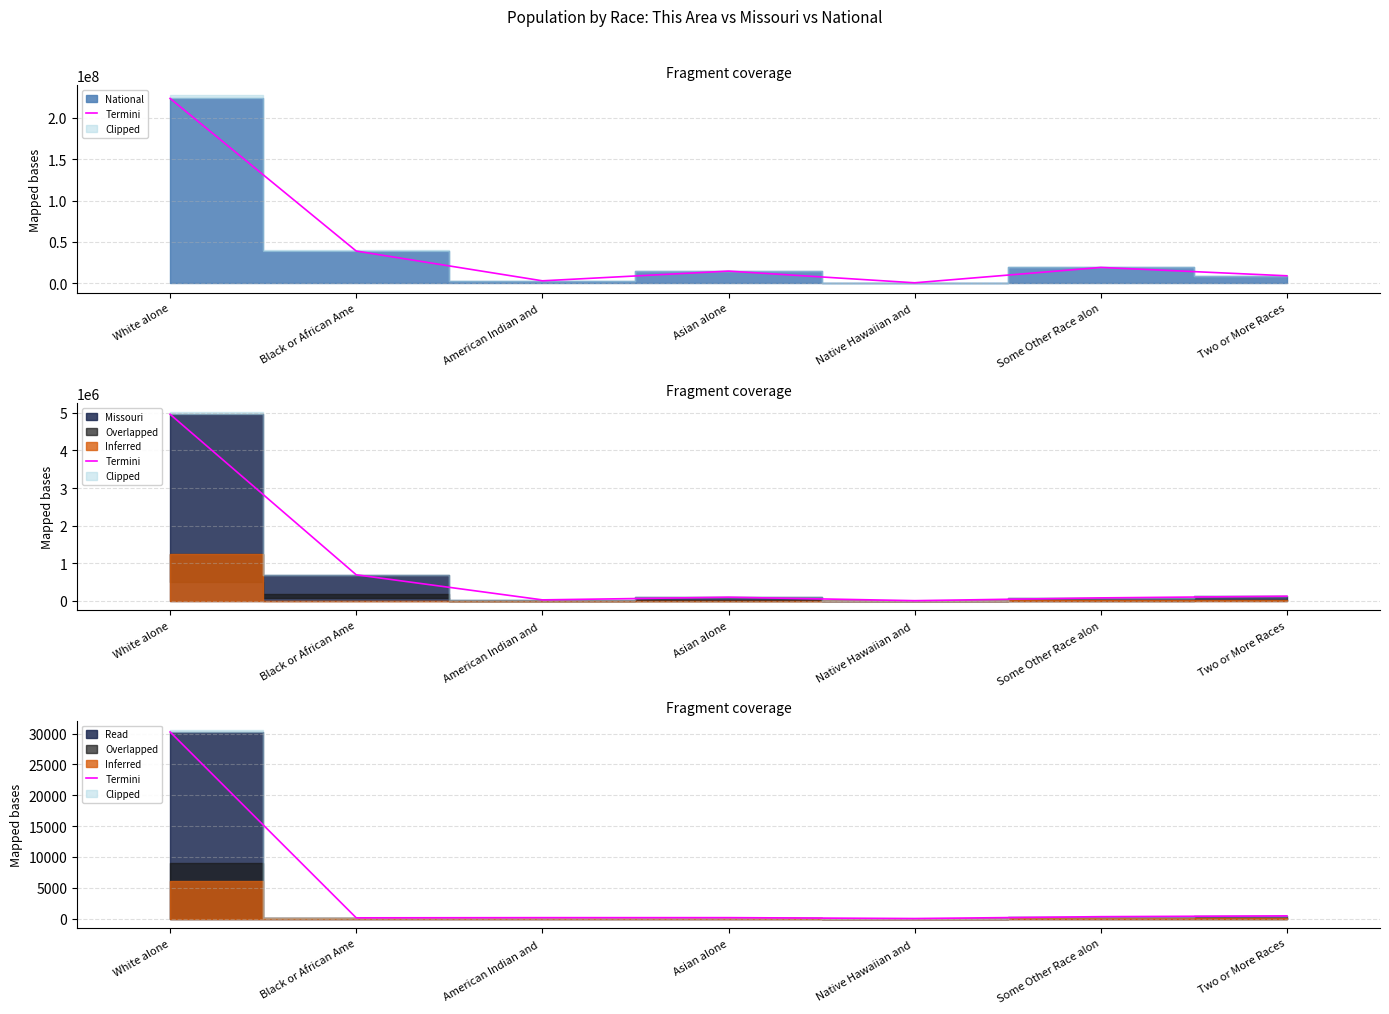

What is the difference between the maximum and second lowest values?

30132